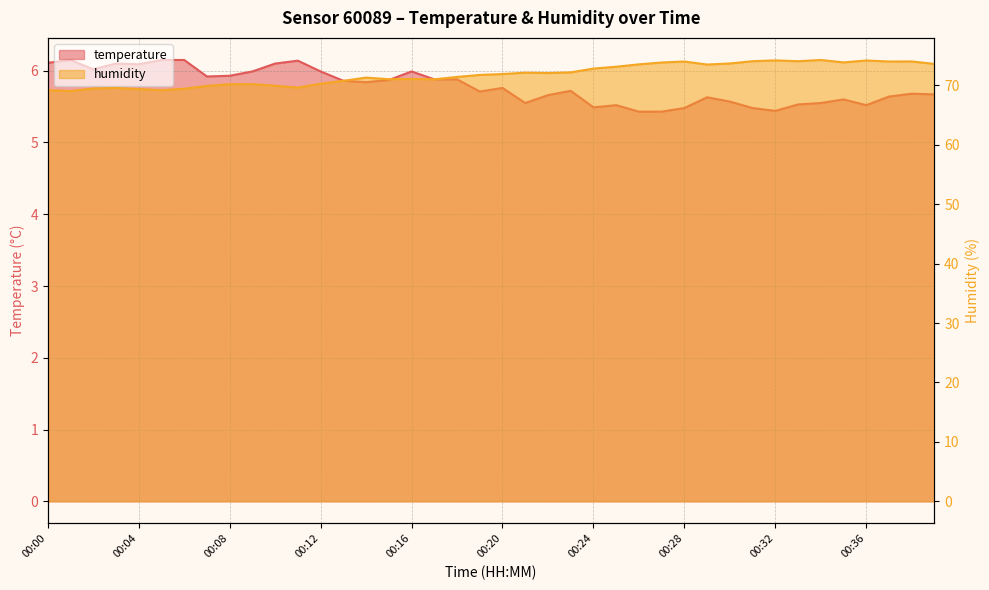

What is the lowest value of the humidity series?

69.0